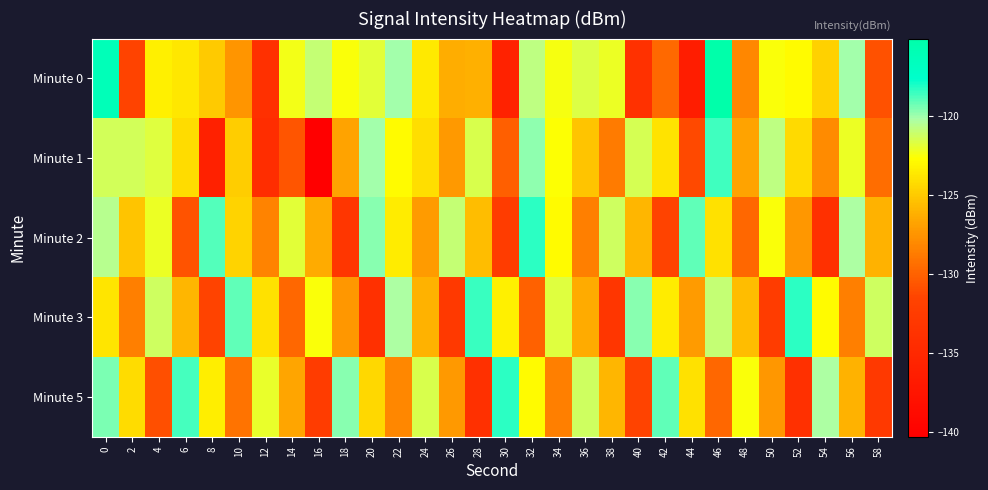

Reading left to right, transcribe all the data shown in this chart.

Minute 0: 0=-116.2	2=-131.6	4=-123.3	6=-123.7	8=-125.0	10=-127.5	12=-133.9	14=-122.3	16=-120.9	18=-122.6	20=-121.9	22=-120.0	24=-123.6	26=-126.3	28=-126.1	30=-135.8	32=-120.7	34=-122.4	36=-121.6	38=-122.1	40=-133.9	42=-129.6	44=-136.5	46=-115.1	48=-128.1	50=-122.5	52=-122.8	54=-124.7	56=-120.1	58=-130.8
Minute 1: 0=-121.3	2=-121.4	4=-121.7	6=-124.2	8=-135.9	10=-124.9	12=-134.4	14=-130.6	16=-140.3	18=-126.7	20=-120.0	22=-122.8	24=-124.1	26=-127.2	28=-121.5	30=-130.1	32=-119.8	34=-122.6	36=-125.3	38=-128.7	40=-121.4	42=-123.9	44=-131.2	46=-118.6	48=-126.8	50=-120.7	52=-124.3	54=-127.9	56=-122.1	58=-129.4
Minute 2: 0=-120.5	2=-125.3	4=-122.1	6=-130.7	8=-118.9	10=-124.6	12=-128.3	14=-121.8	16=-126.4	18=-133.2	20=-119.7	22=-123.5	24=-127.1	26=-120.9	28=-125.6	30=-132.4	32=-118.3	34=-122.8	36=-128.5	38=-121.2	40=-125.9	42=-131.6	44=-119.1	46=-124.0	48=-129.7	50=-122.5	52=-127.3	54=-134.0	56=-120.2	58=-126.1
Minute 3: 0=-123.8	2=-128.5	4=-121.2	6=-125.9	8=-131.6	10=-119.1	12=-124.0	14=-129.7	16=-122.5	18=-127.3	20=-134.0	22=-120.2	24=-126.1	26=-132.8	28=-118.5	30=-123.3	32=-130.0	34=-121.7	36=-126.4	38=-133.2	40=-119.7	42=-123.5	44=-127.1	46=-120.9	48=-125.6	50=-132.4	52=-118.3	54=-122.8	56=-128.5	58=-121.2
Minute 5: 0=-119.5	2=-124.2	4=-130.9	6=-118.7	8=-123.4	10=-129.1	12=-122.0	14=-126.7	16=-132.4	18=-119.7	20=-124.4	22=-128.1	24=-121.5	26=-127.2	28=-133.9	30=-118.3	32=-122.8	34=-128.5	36=-121.2	38=-125.9	40=-131.6	42=-119.1	44=-124.0	46=-129.7	48=-122.5	50=-127.3	52=-134.0	54=-120.2	56=-126.1	58=-132.8